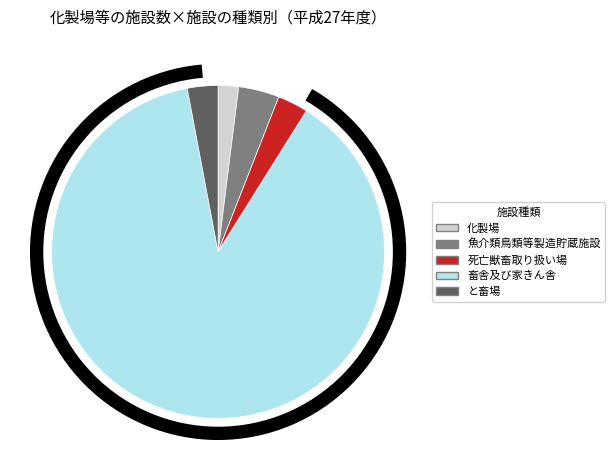

What is the change in value from 化製場 to と畜場?

+1